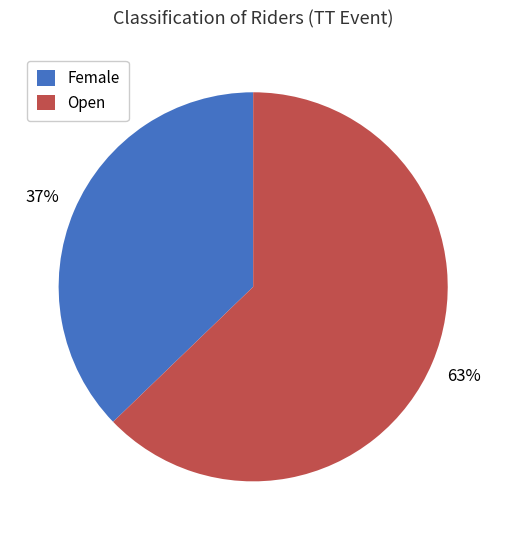

Rank the categories by value from highest to lowest.

Open, Female